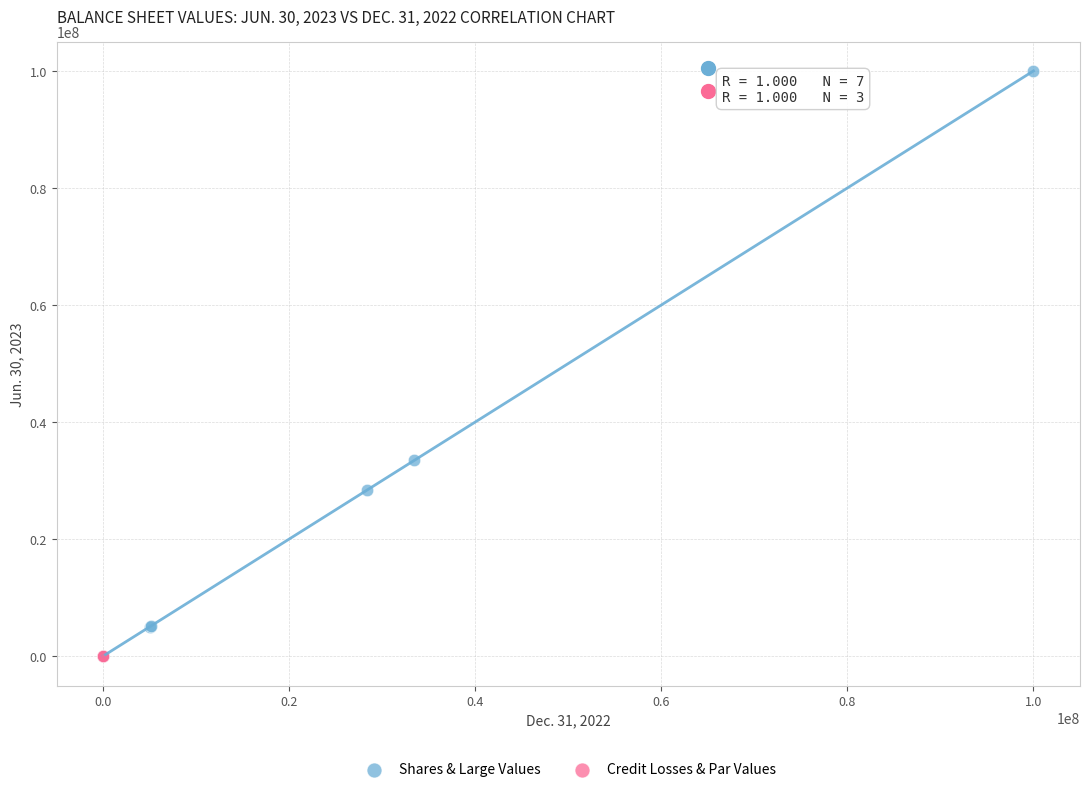

Which series has the largest Y range (max minus min)?

Shares & Large Values